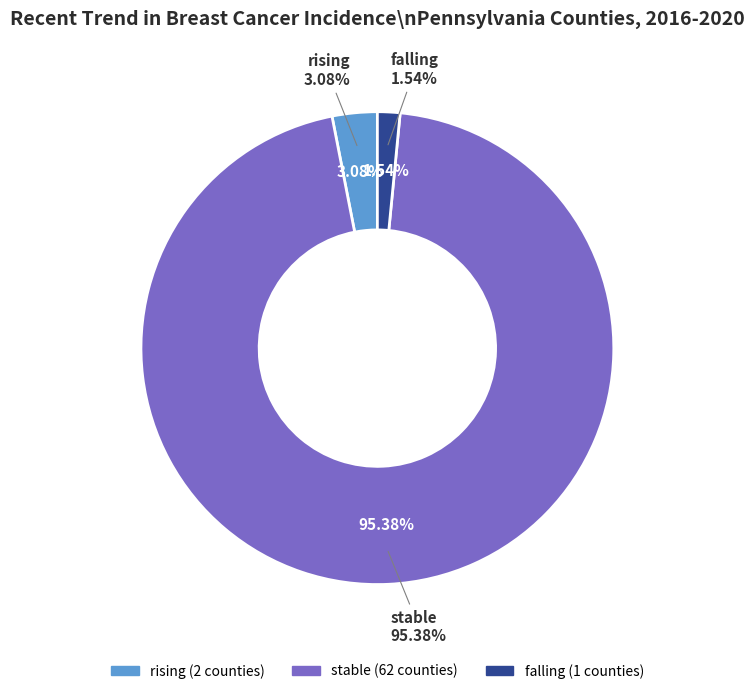

Rank the categories by value from highest to lowest.

stable, rising, falling